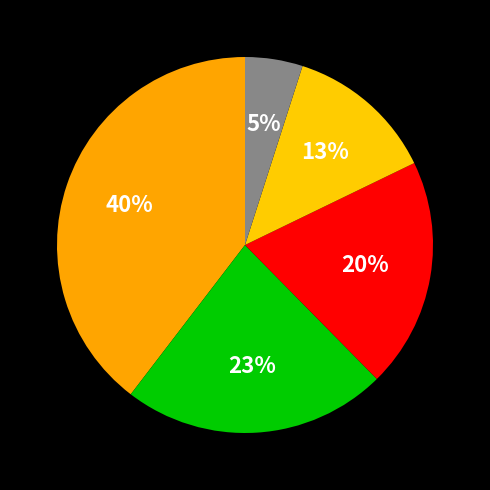

Does any single category account for the majority?

No